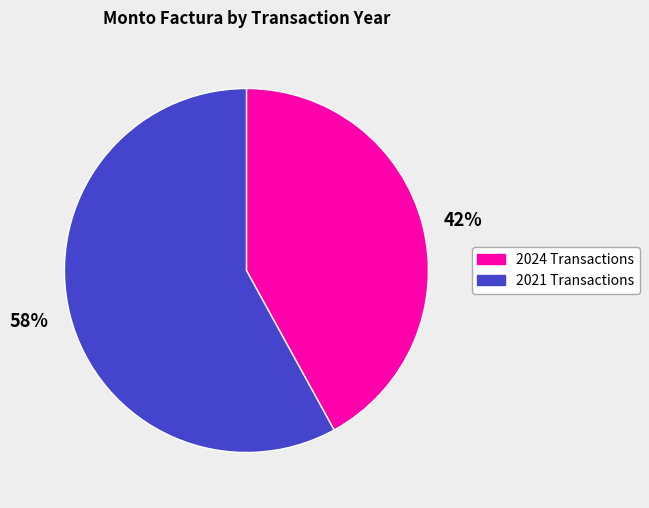

Rank the categories by value from lowest to highest.

2024 Transactions, 2021 Transactions